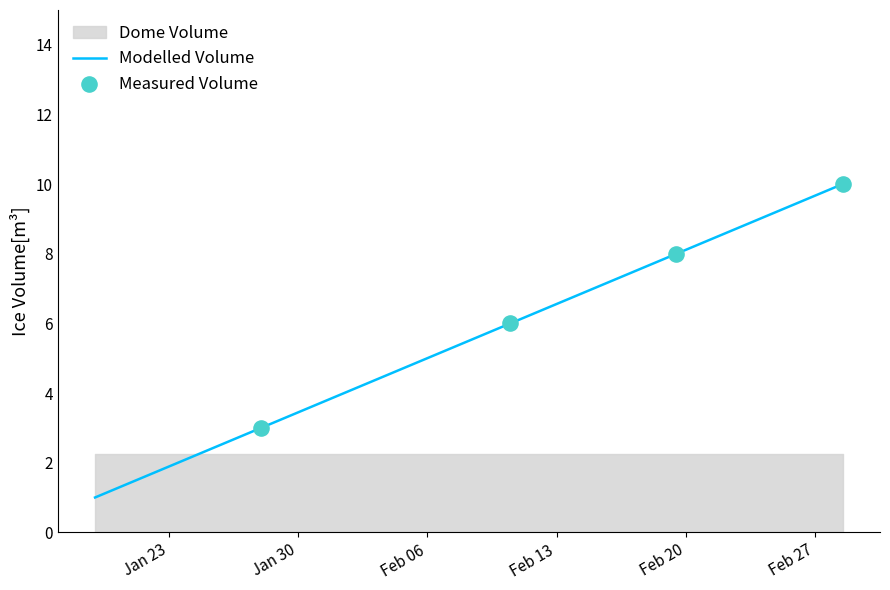

Which has a higher value, 3 or 10?

10